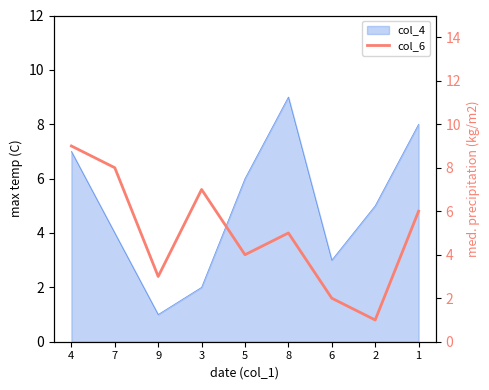

At which category does the chart reach its peak across all series?

4